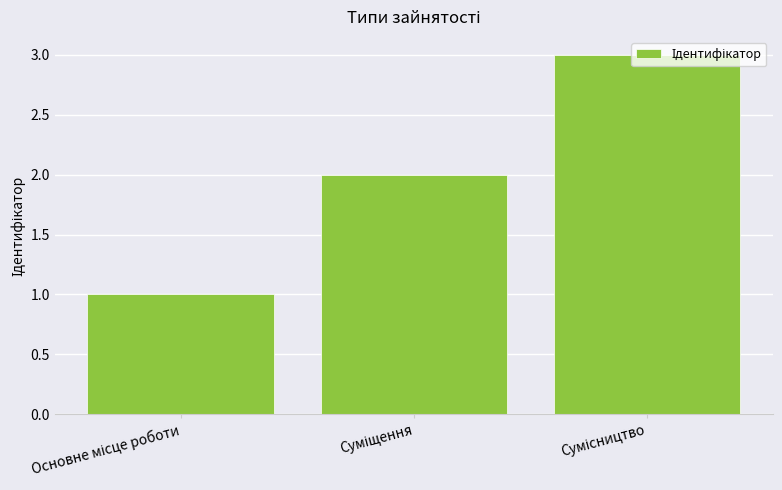

Reading left to right, extract all data points from this chart.

1	2	3